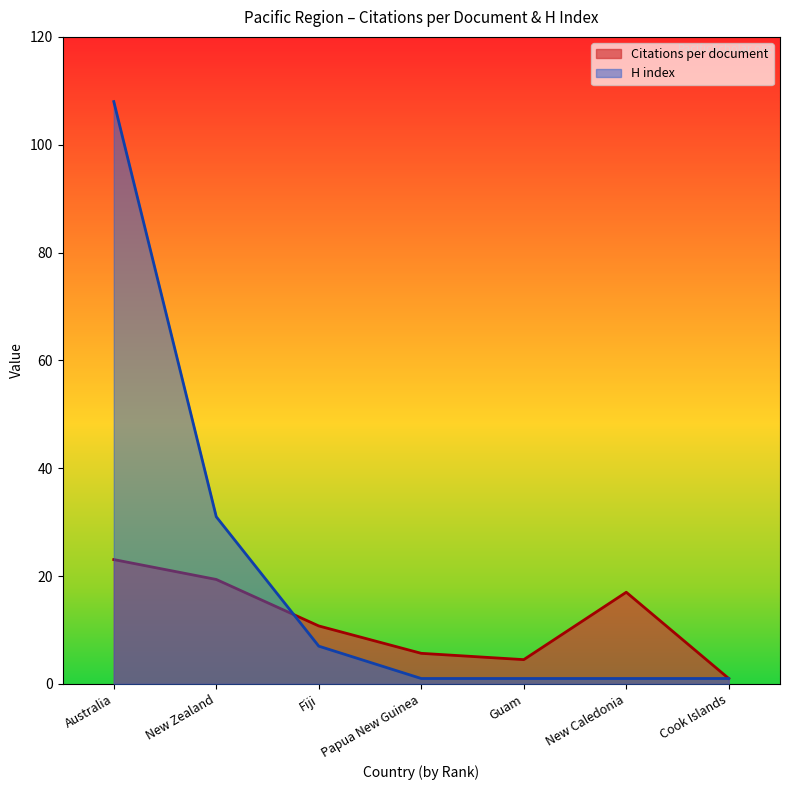

Rank the categories by Citations per document value from highest to lowest.

Australia, New Zealand, New Caledonia, Fiji, Papua New Guinea, Guam, Cook Islands